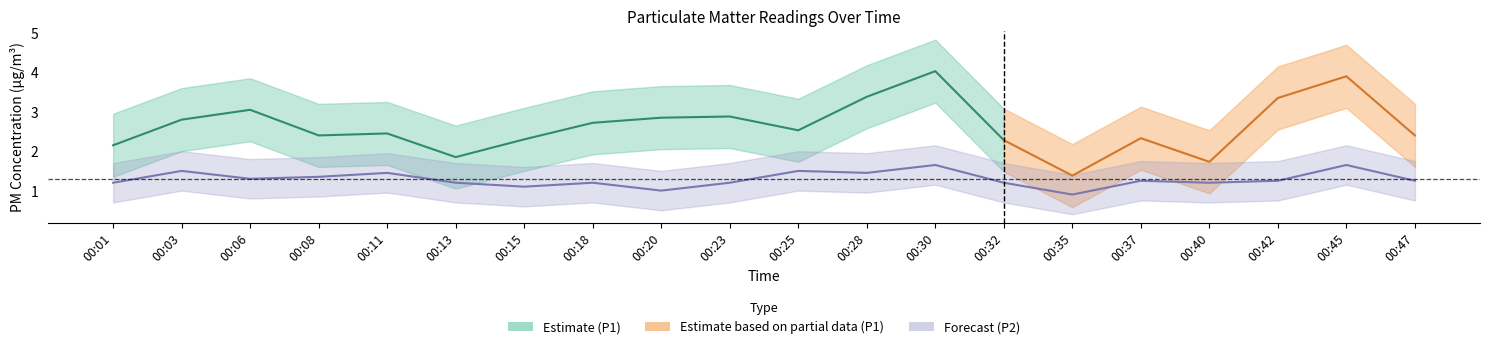

Reading right to left, list all the values displayed in this chart.

1.2	1.6	1.2	1.2	1.2	0.9	1.2	1.6	1.4	1.5	1.2	1.0	1.2	1.1	1.2	1.4	1.4	1.3	1.5	1.2